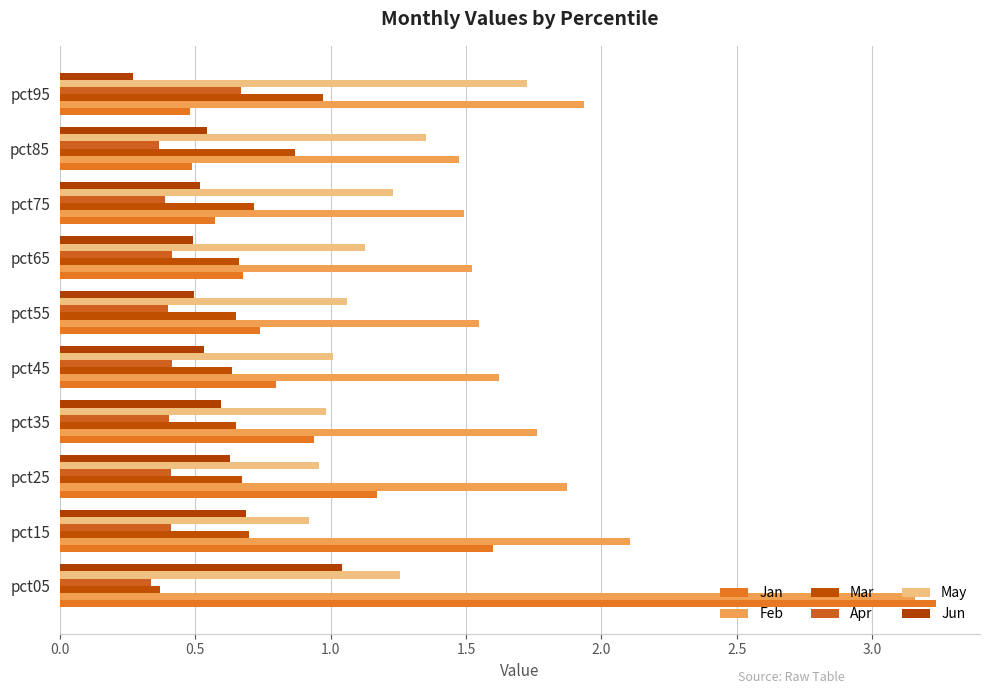

Count the number of categories in the chart.

10